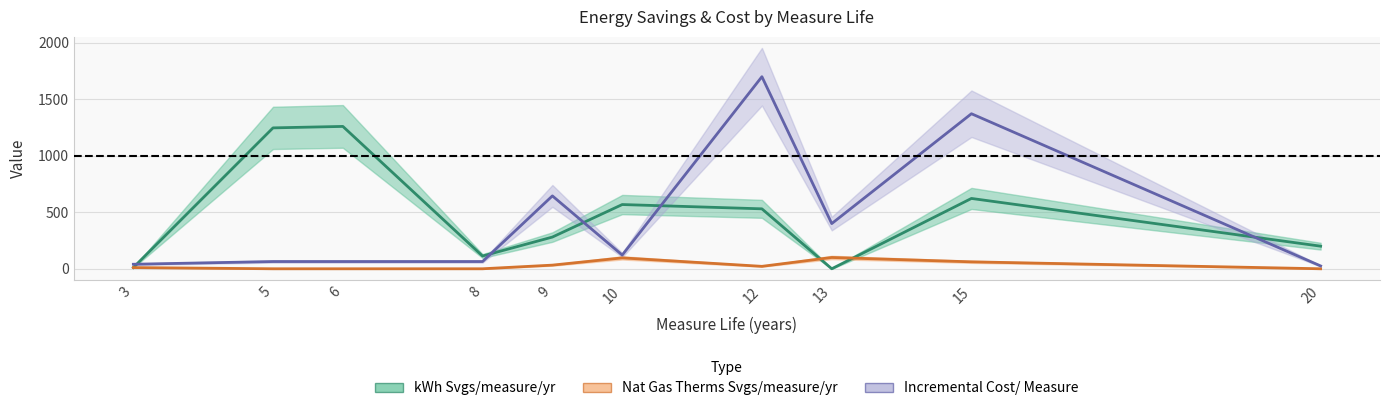

Reading left to right, what are all the values shown in this chart?

kWh Svgs/measure/yr: 3=10.7	5=1247.0	6=1260.0	8=113.0	9=280.6	10=568.5	12=530.5	13=0.0	15=622.5	20=200.0
Nat Gas Therms Svgs/measure/yr: 3=10.7	5=0.0	6=0.0	8=0.0	9=32.2	10=96.4	12=21.5	13=100.0	15=61.4	20=0.0
Incremental Cost/ Measure: 3=40.0	5=64.0	6=64.0	8=64.0	9=645.0	10=121.5	12=1700.0	13=400.0	15=1372.2	20=25.0